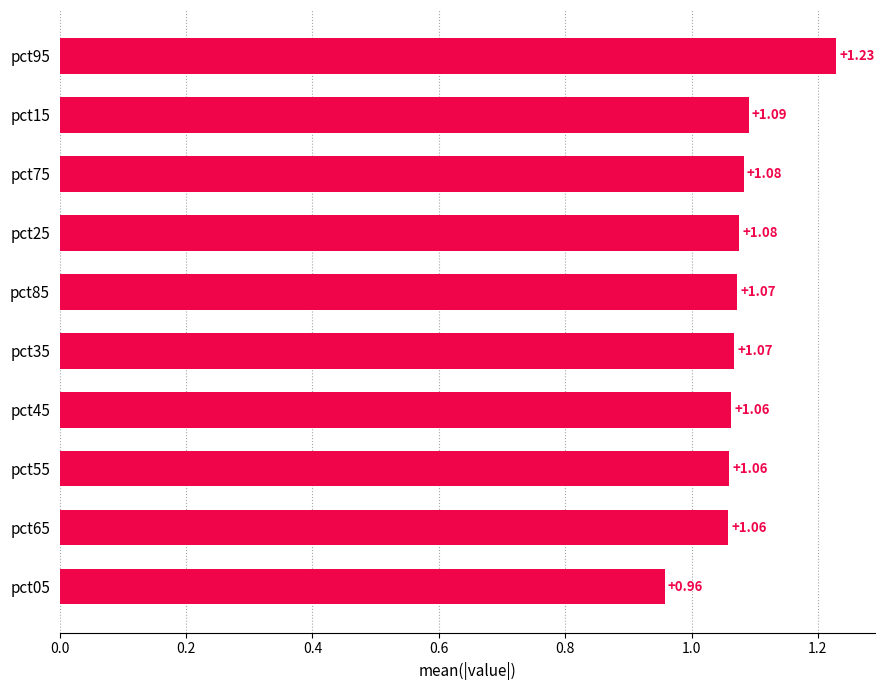

Which has a higher value, pct65 or pct25?

pct25